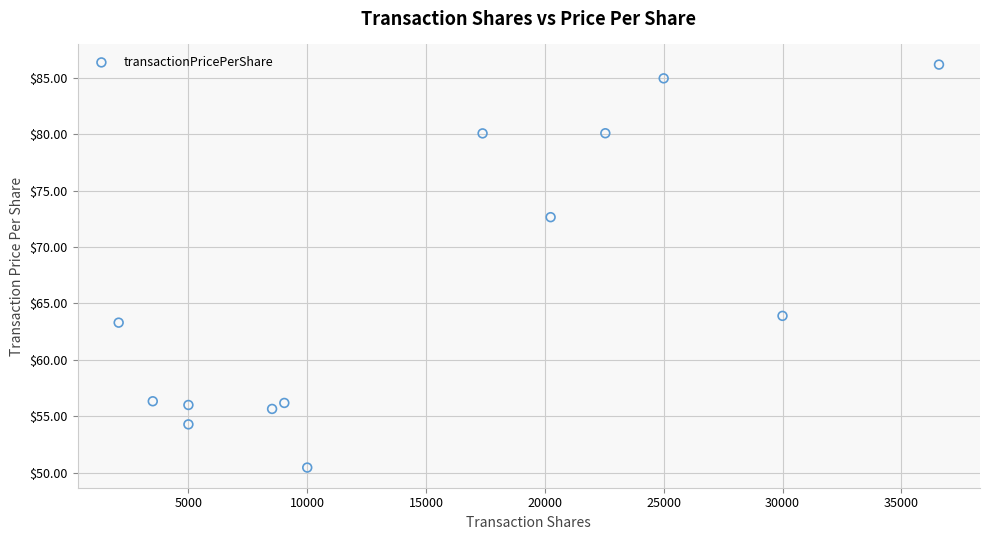

What is the range of X values (max minus min)?

34520.0